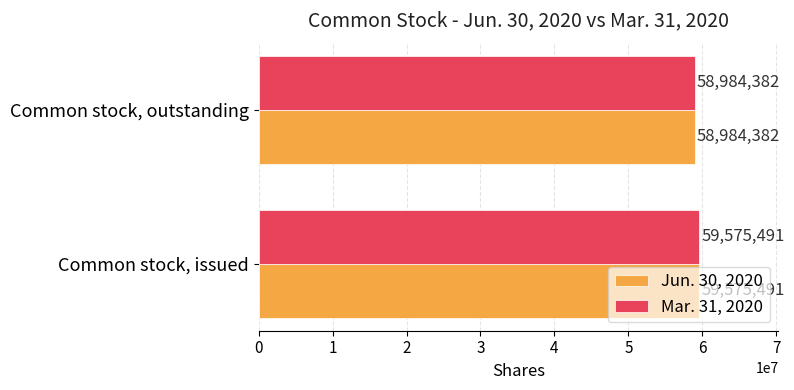

Where is Jun. 30, 2020 nearest to the value 59279936?

Common stock, outstanding